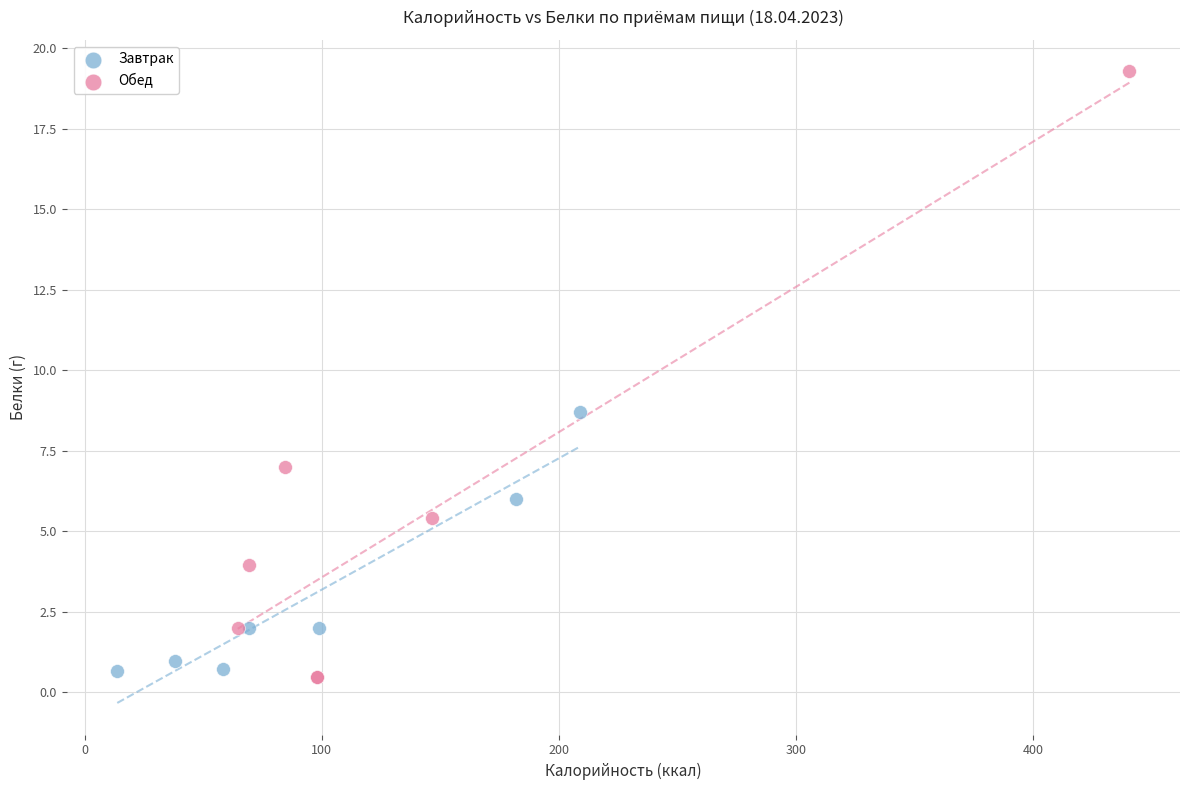

What are all the series names shown in the legend?

Завтрак, Обед